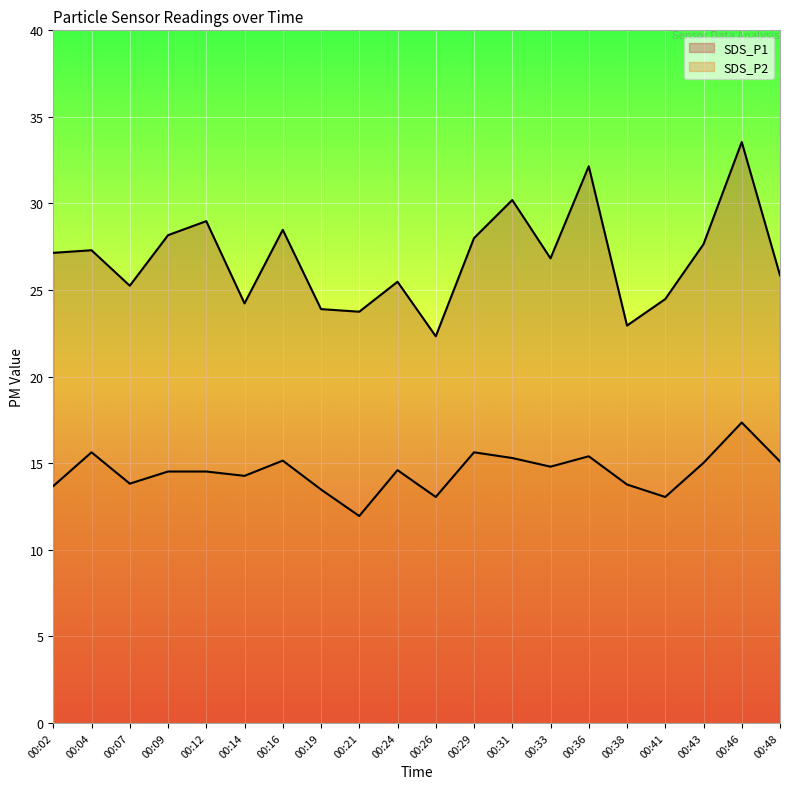

Rank the categories by SDS_P2 value from highest to lowest.

00:46, 00:04, 00:29, 00:36, 00:31, 00:16, 00:48, 00:43, 00:33, 00:24, 00:09, 00:12, 00:14, 00:07, 00:38, 00:02, 00:19, 00:26, 00:41, 00:21